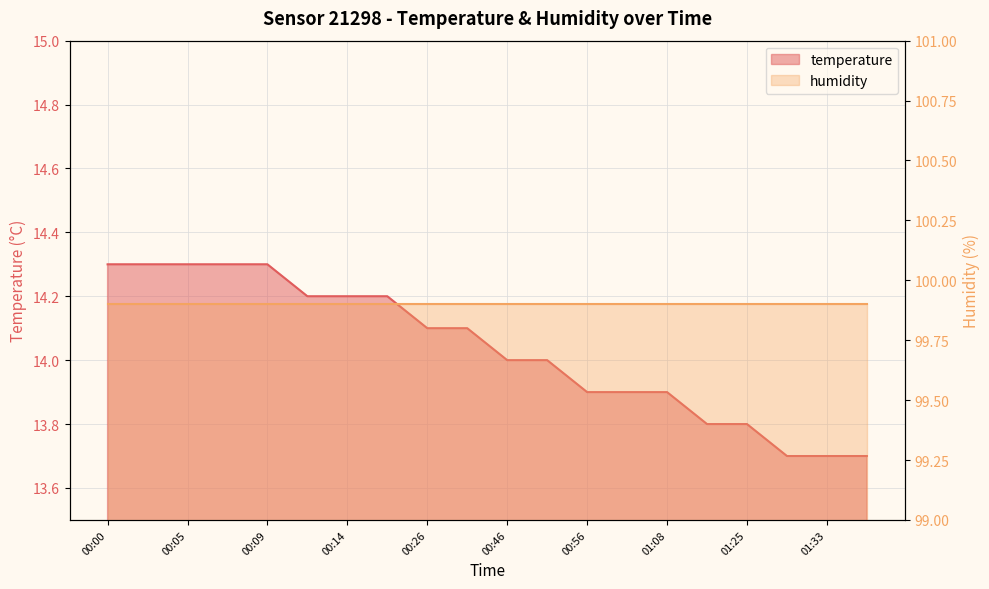

What is the value of the 15th point from the left?

13.9